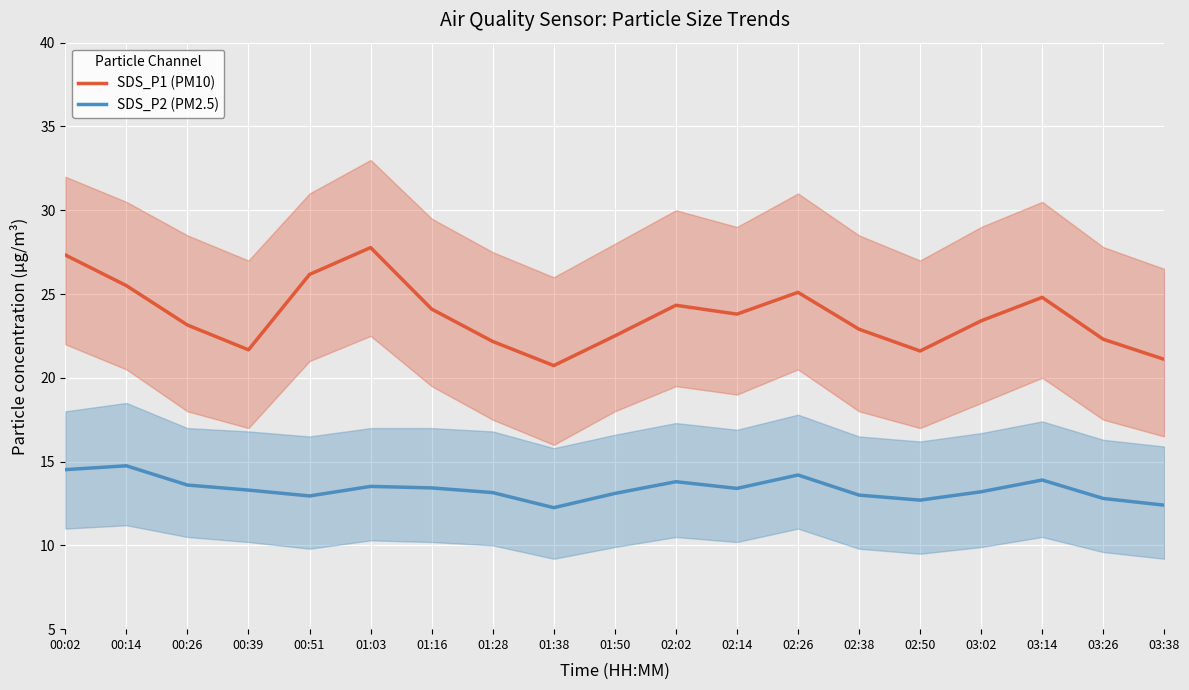

What is the value of the SDS_P2 (PM2.5) point at the 1st from the left?

14.5